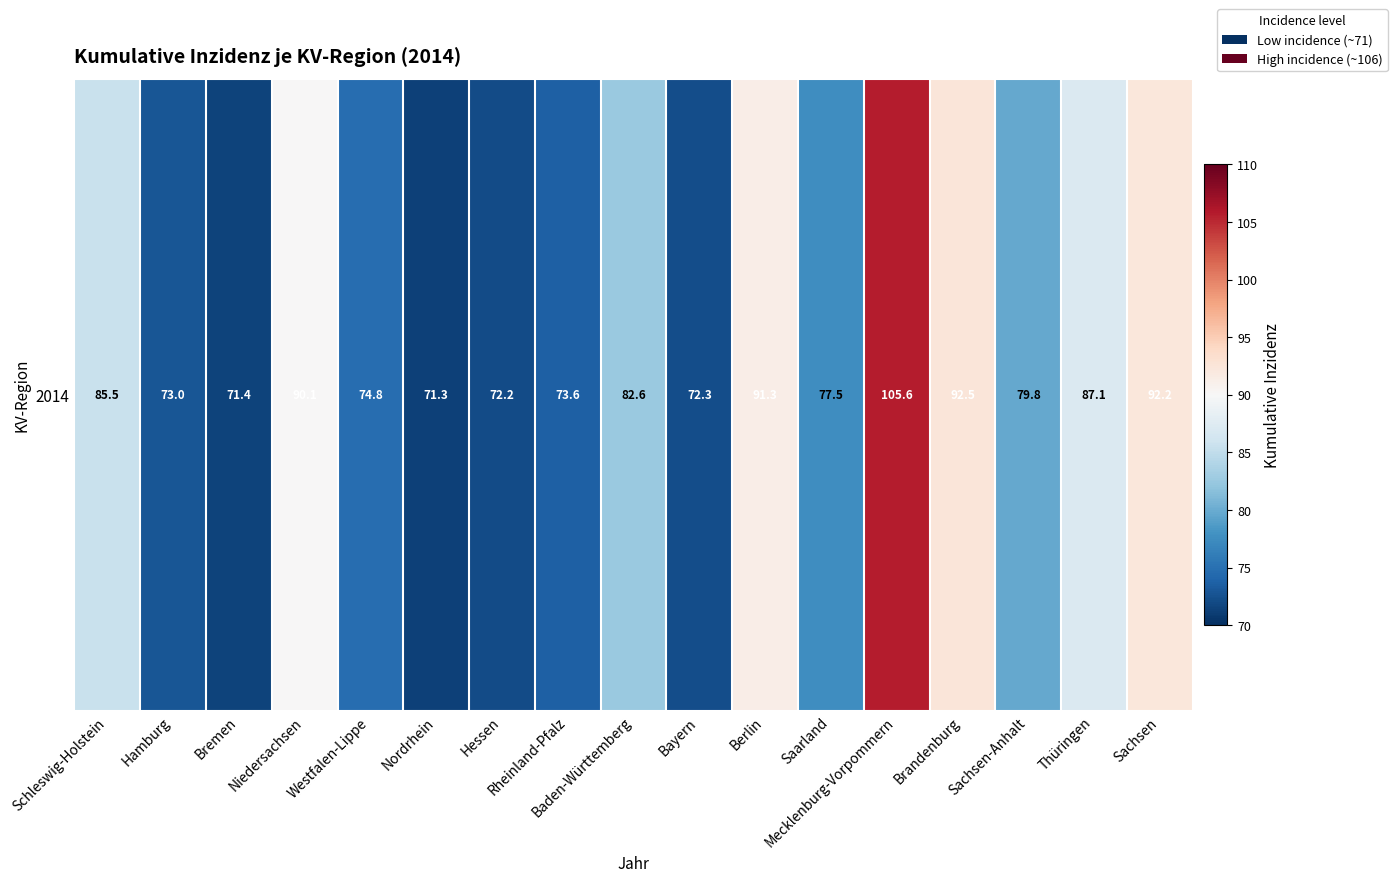

Between Hamburg and Rheinland-Pfalz, which is larger?

Rheinland-Pfalz